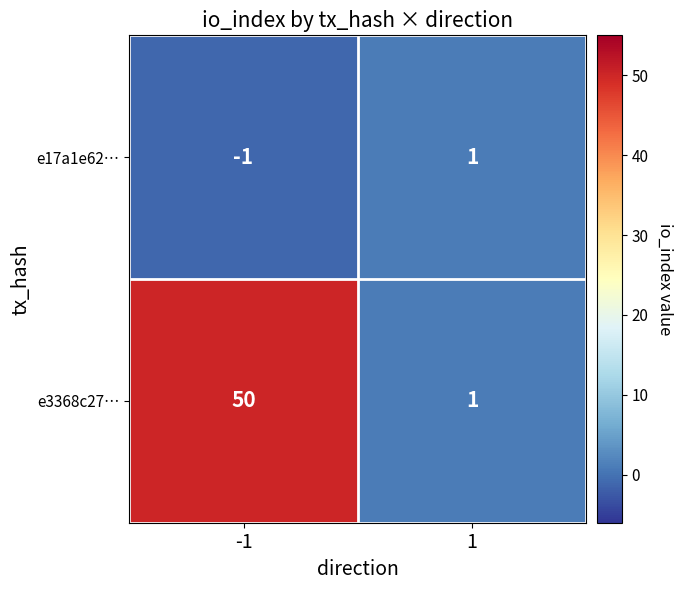

Which series has the largest total across all categories?

e3368c27…